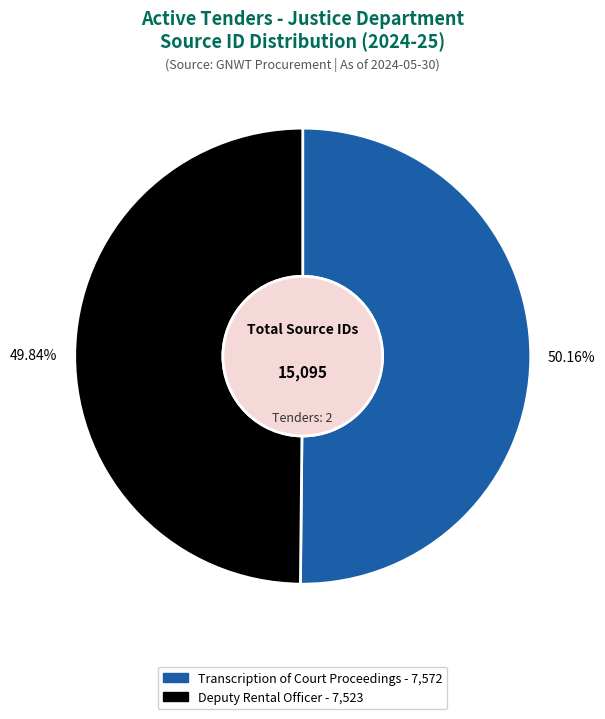

Do Deputy Rental Officer and Transcription of Court Proceedings together represent more than half of the pie?

Yes